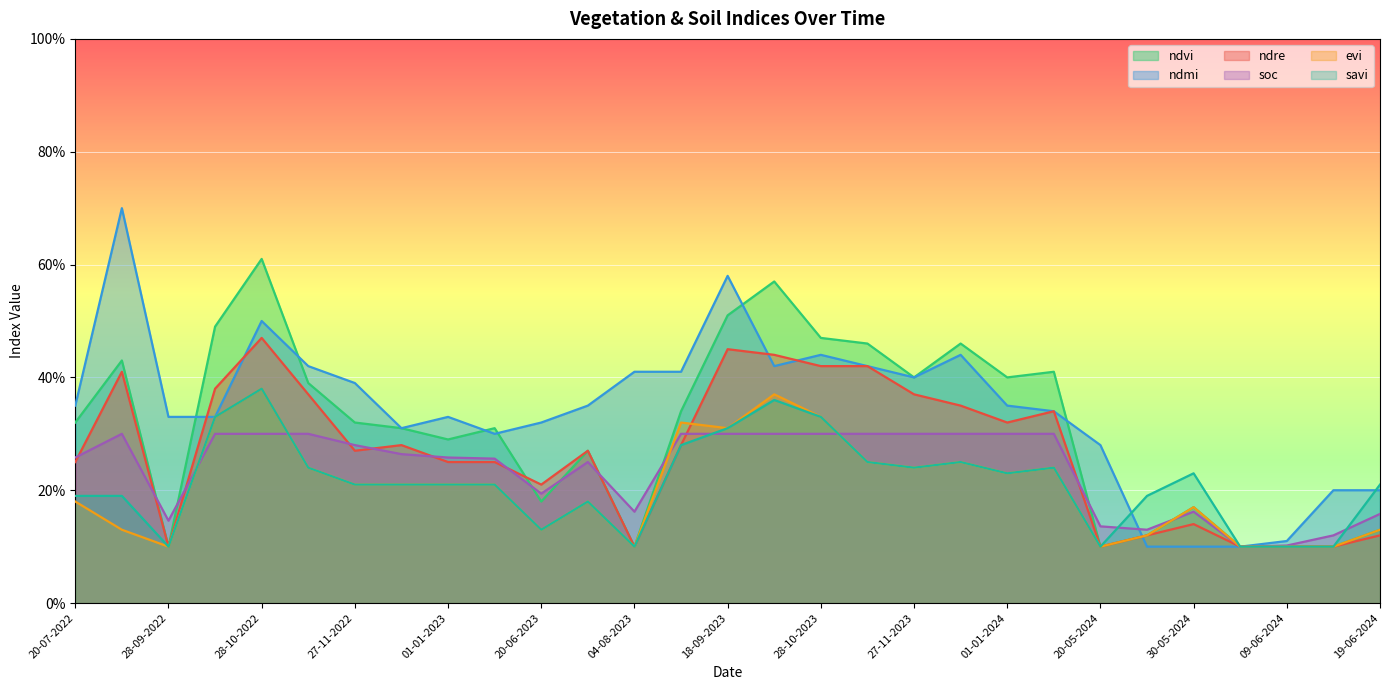

Reading left to right, extract all data points from this chart.

ndvi: 0.3	0.4	0.1	0.5	0.6	0.4	0.3	0.3	0.3	0.3	0.2	0.3	0.1	0.3	0.5	0.6	0.5	0.5	0.4	0.5	0.4	0.4	0.1	0.1	0.2	0.1	0.1	0.1	0.1
ndmi: 0.3	0.7	0.3	0.3	0.5	0.4	0.4	0.3	0.3	0.3	0.3	0.3	0.4	0.4	0.6	0.4	0.4	0.4	0.4	0.4	0.3	0.3	0.3	0.1	0.1	0.1	0.1	0.2	0.2
ndre: 0.2	0.4	0.1	0.4	0.5	0.4	0.3	0.3	0.2	0.2	0.2	0.3	0.1	0.3	0.5	0.4	0.4	0.4	0.4	0.3	0.3	0.3	0.1	0.1	0.1	0.1	0.1	0.1	0.1
soc: 0.3	0.3	0.1	0.3	0.3	0.3	0.3	0.3	0.3	0.3	0.2	0.2	0.2	0.3	0.3	0.3	0.3	0.3	0.3	0.3	0.3	0.3	0.1	0.1	0.2	0.1	0.1	0.1	0.2
evi: 0.2	0.1	0.1	0.3	0.4	0.2	0.2	0.2	0.2	0.2	0.1	0.2	0.1	0.3	0.3	0.4	0.3	0.2	0.2	0.2	0.2	0.2	0.1	0.1	0.2	0.1	0.1	0.1	0.1
savi: 0.2	0.2	0.1	0.3	0.4	0.2	0.2	0.2	0.2	0.2	0.1	0.2	0.1	0.3	0.3	0.4	0.3	0.2	0.2	0.2	0.2	0.2	0.1	0.2	0.2	0.1	0.1	0.1	0.2